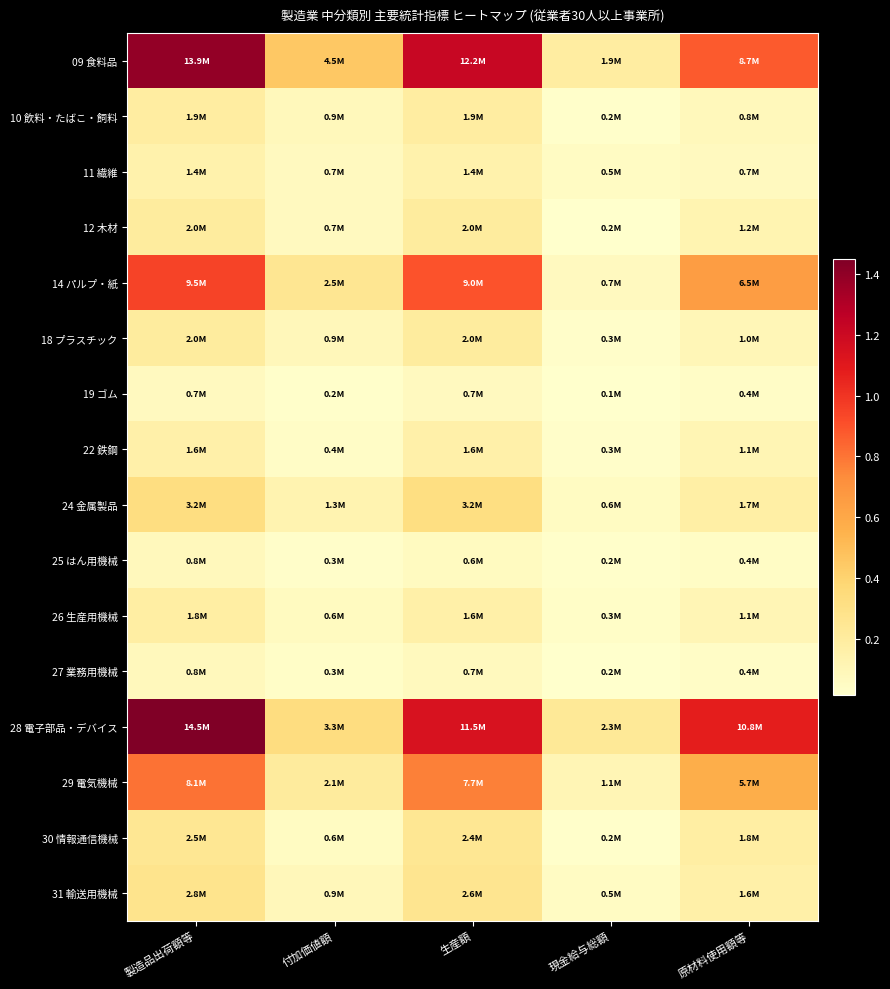

Count the number of categories in the chart.

5